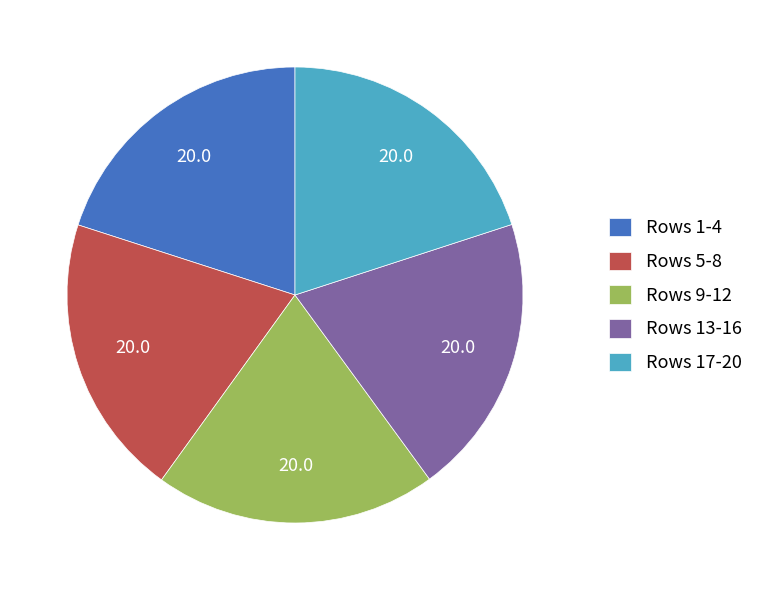

Combined, do Rows 17-20 and Rows 13-16 account for over 50%?

No